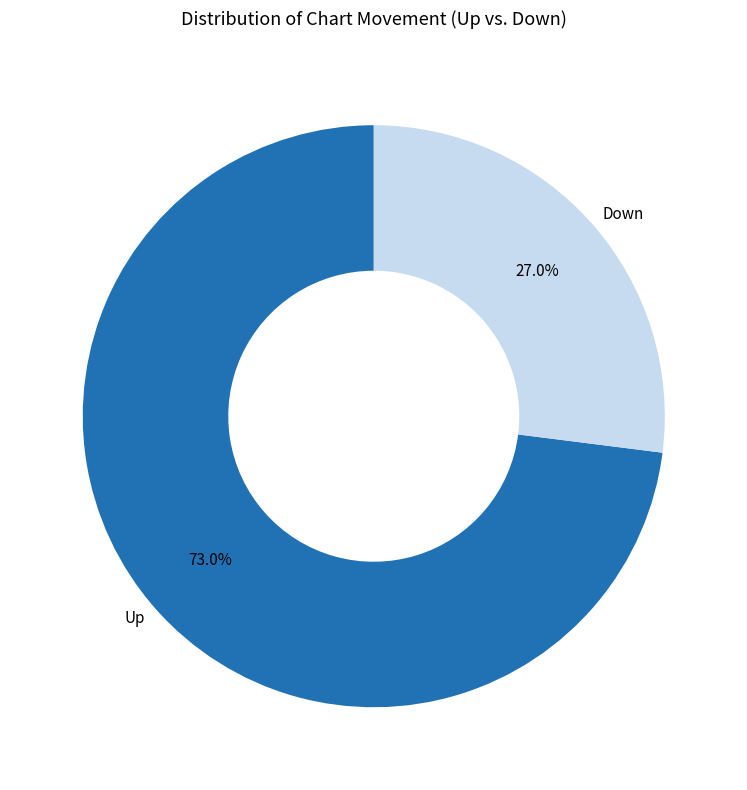

Do Up and Down together represent more than half of the pie?

Yes